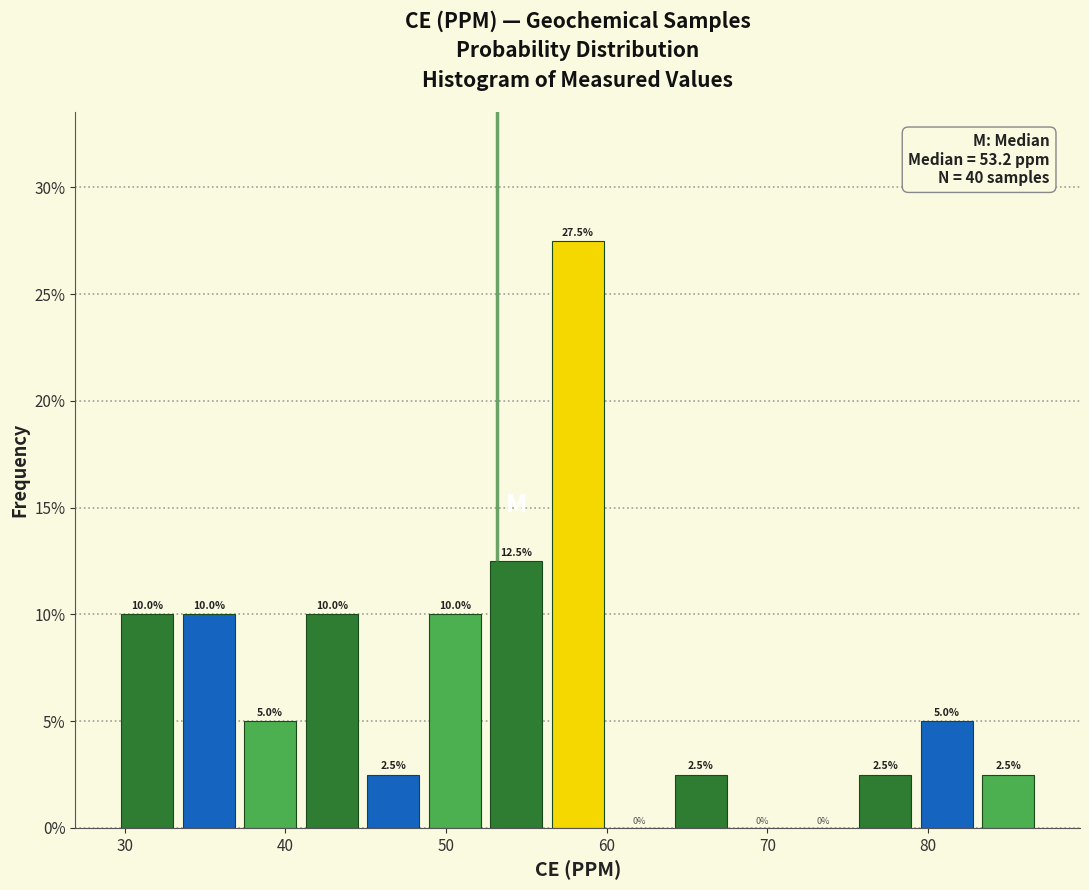

Read against the x-axis, roughly where is the centre of the tallest bar?

58